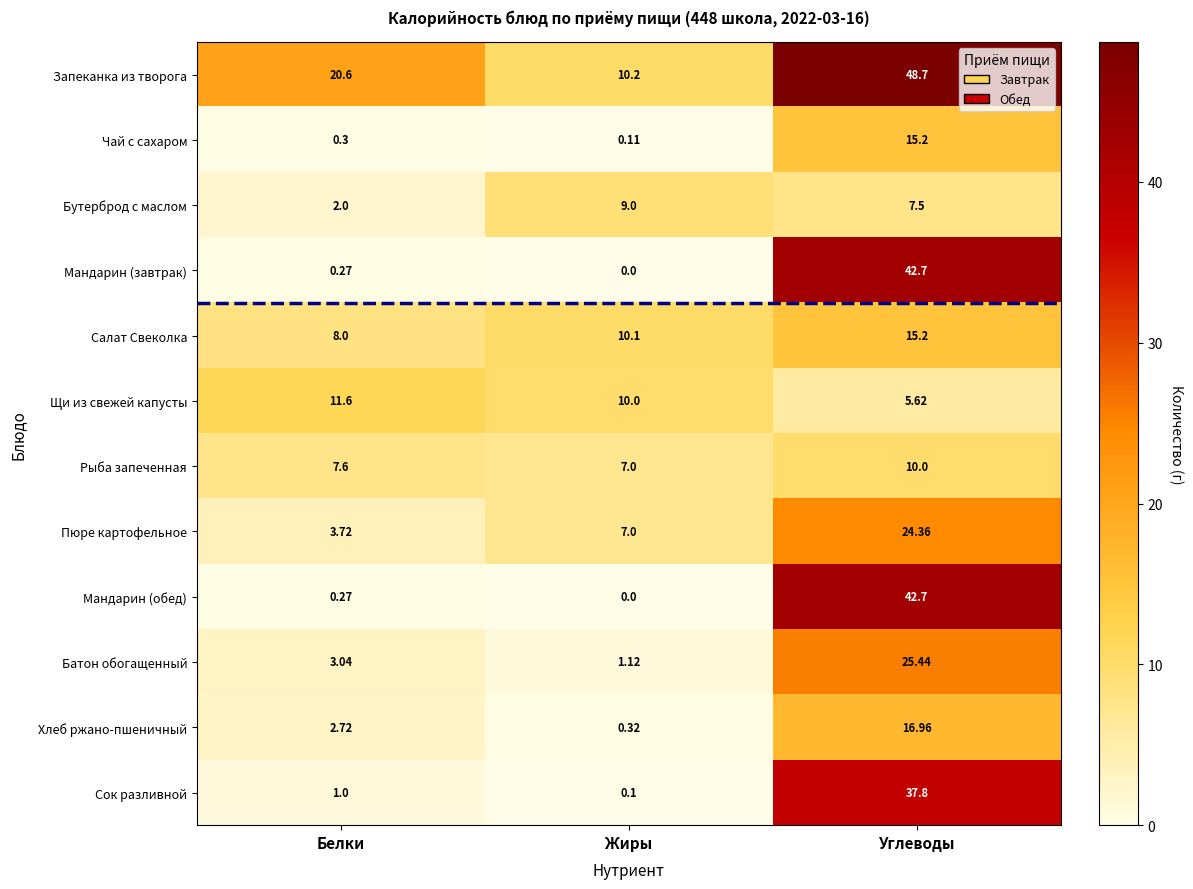

What is the maximum value shown in the chart?

48.7